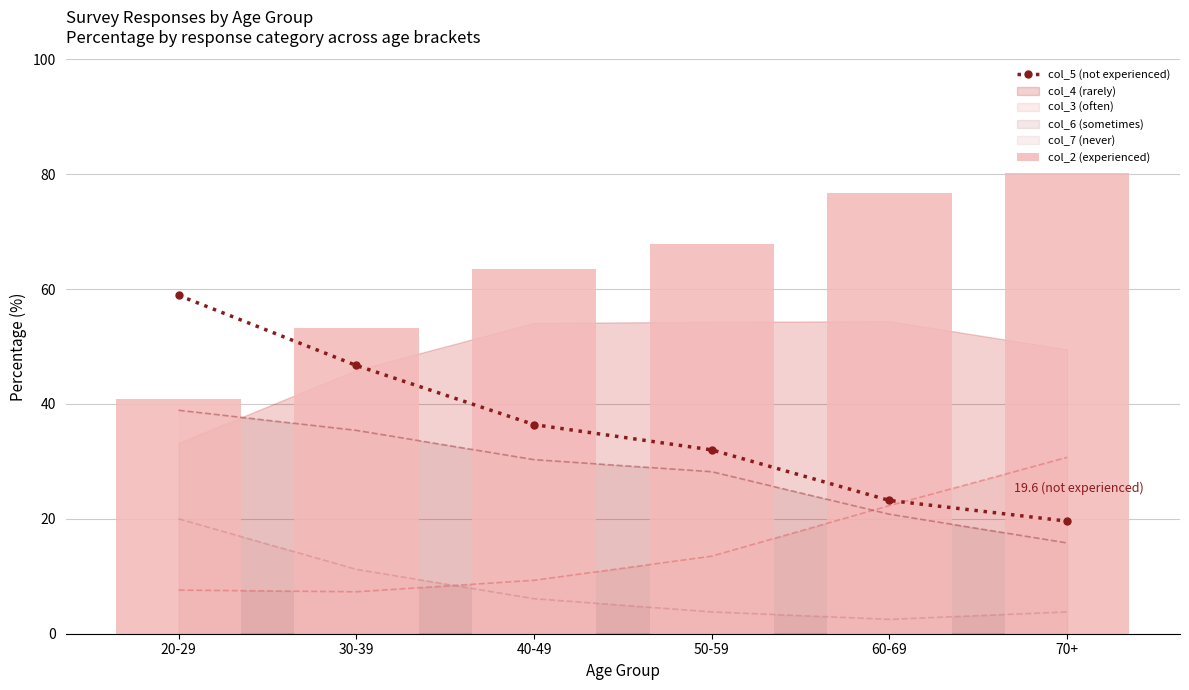

List the labels in order of col_2 (experienced) value, largest first.

70+, 60-69, 50-59, 40-49, 30-39, 20-29